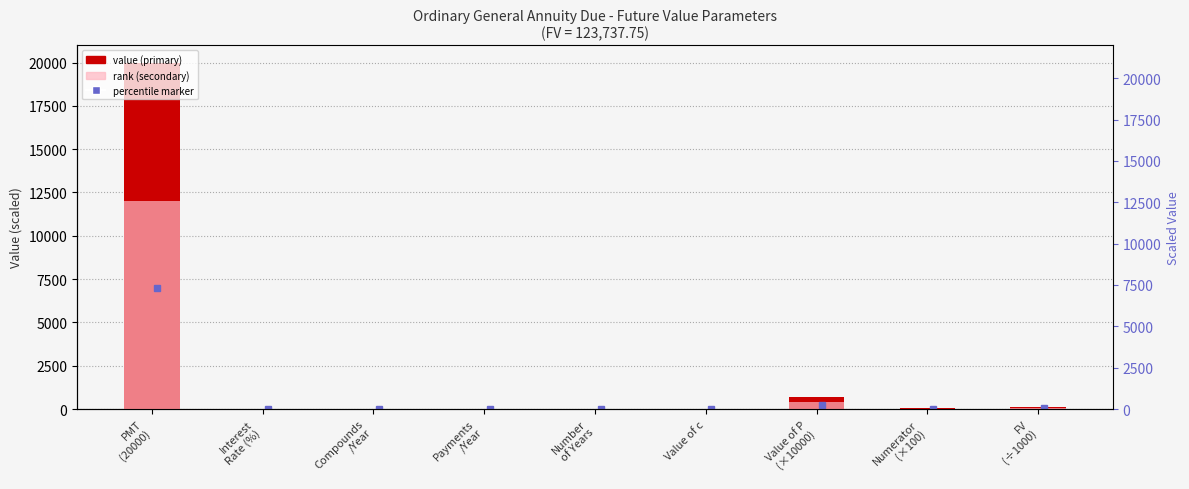

At Value of c, list the series in order from smallest to largest.

rank, value